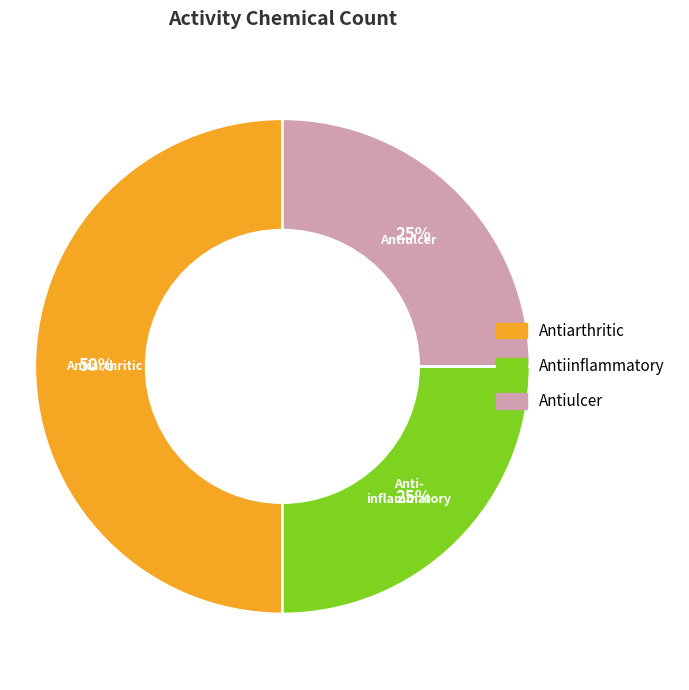

Which slice is the largest?

Antiarthritic